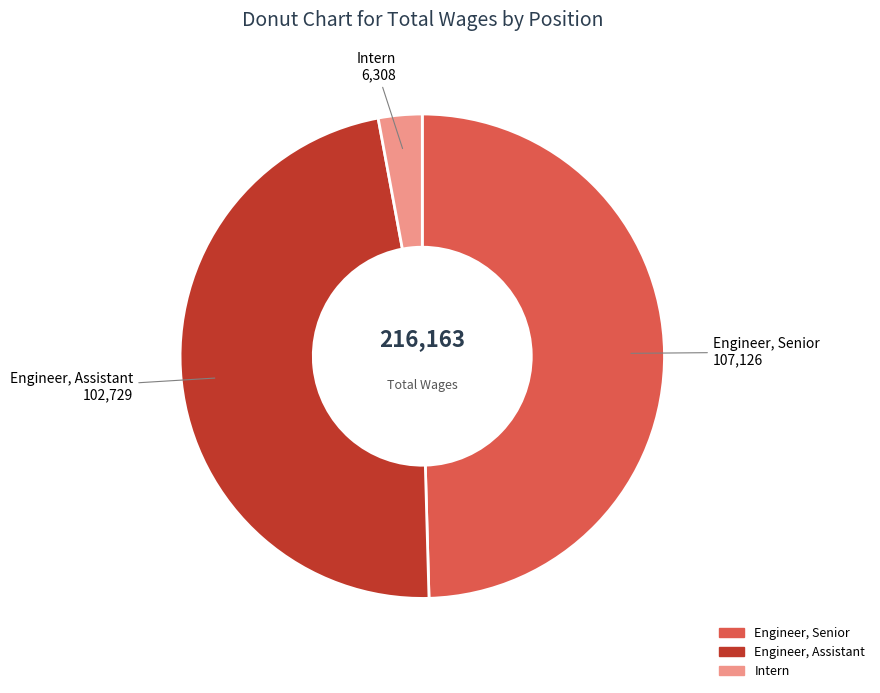

Is it true that Engineer, Senior is 64% of the pie?

False